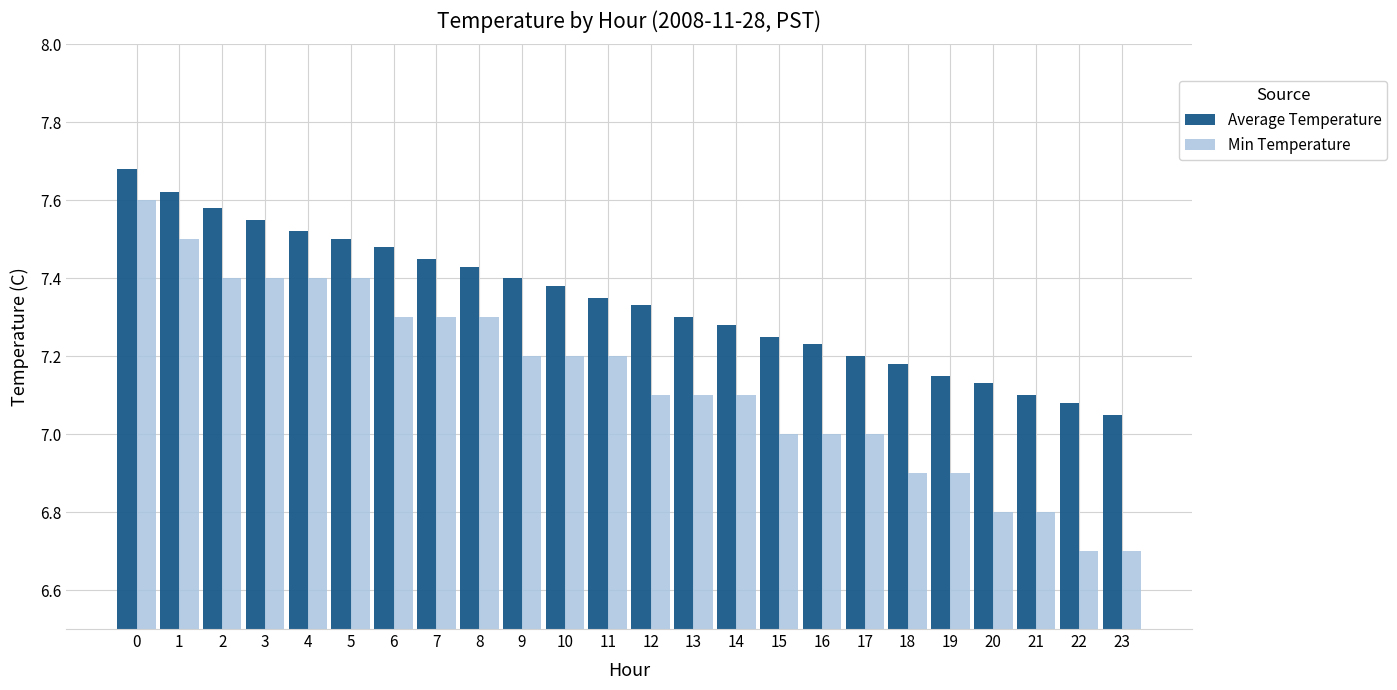

Rank the series at 11 from lowest to highest value.

Min Temperature, Average Temperature